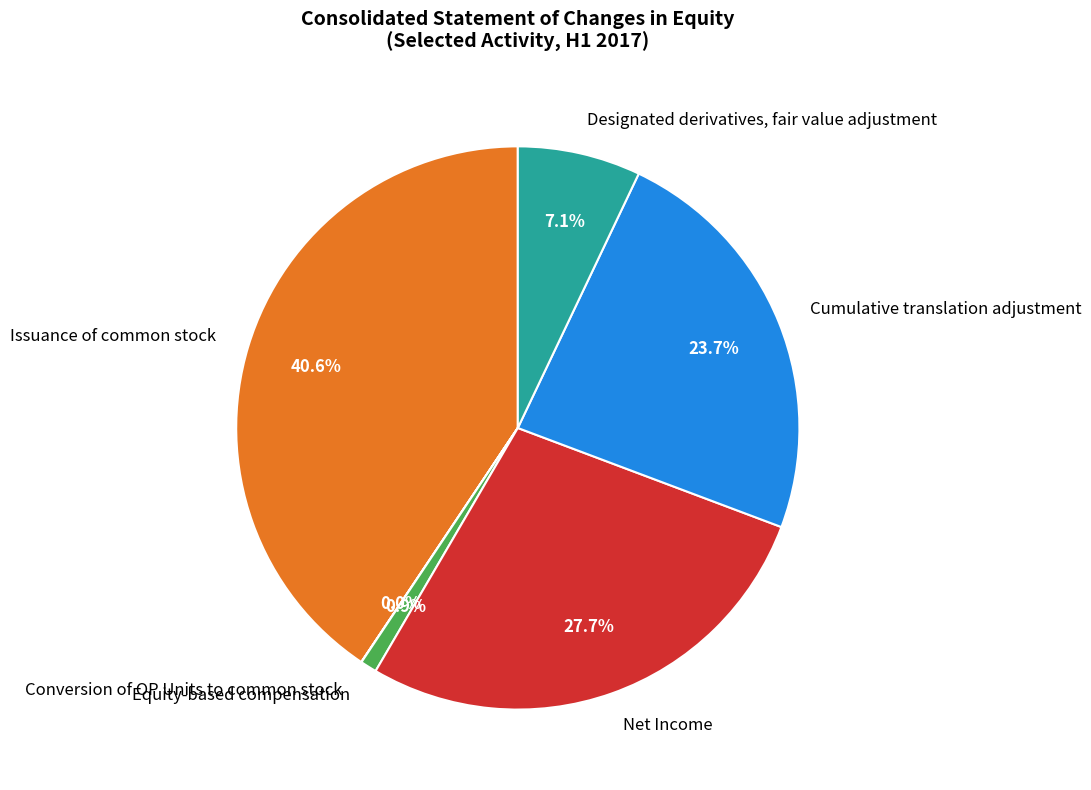

True or false: Issuance of common stock accounts for 41% of the total.

True